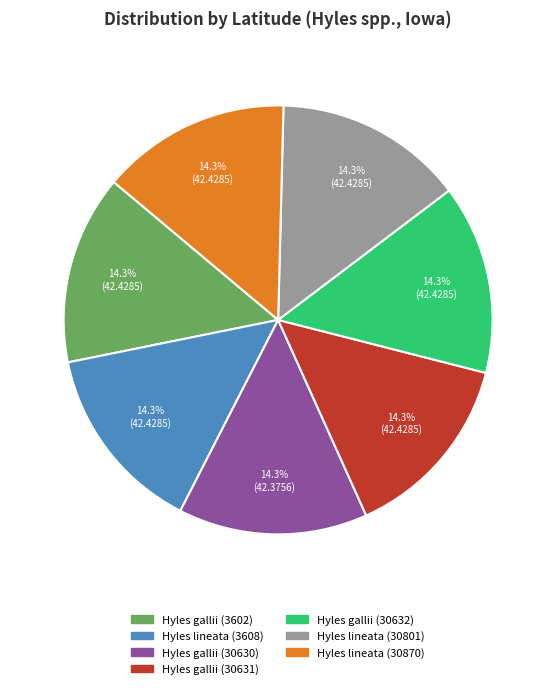

The Hyles gallii (30632) slice represents 7% of the pie. True or false?

False